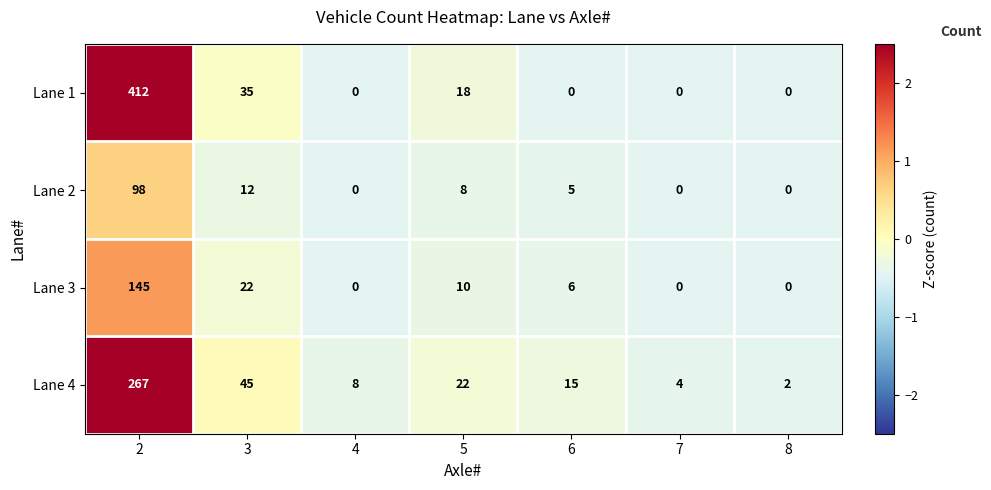

What is the maximum value shown in the chart?

412